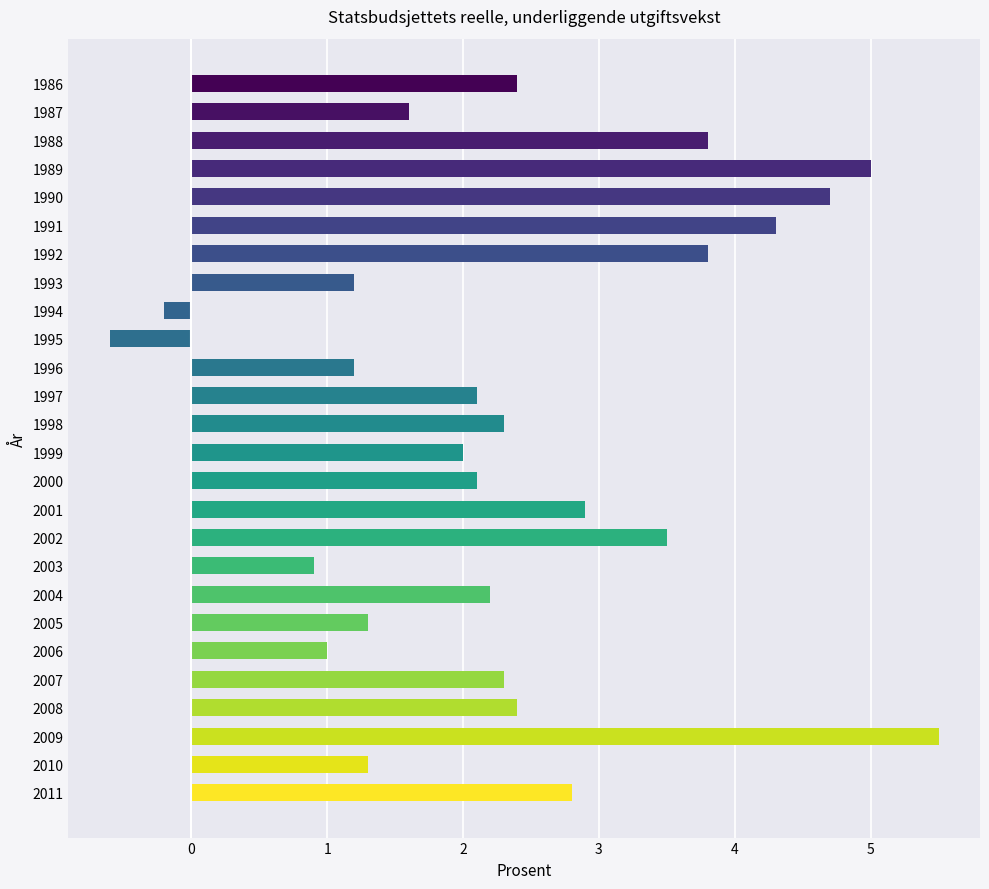

What is the value of the 10th bar from the top?

-0.6